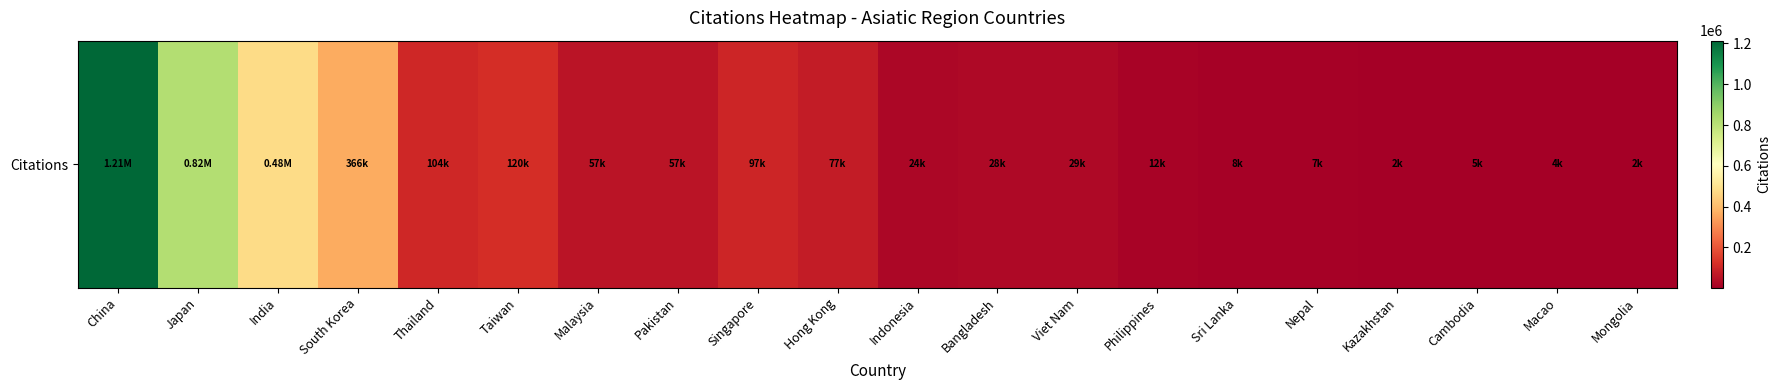

The value at Cambodia is 8311. True or false?

False